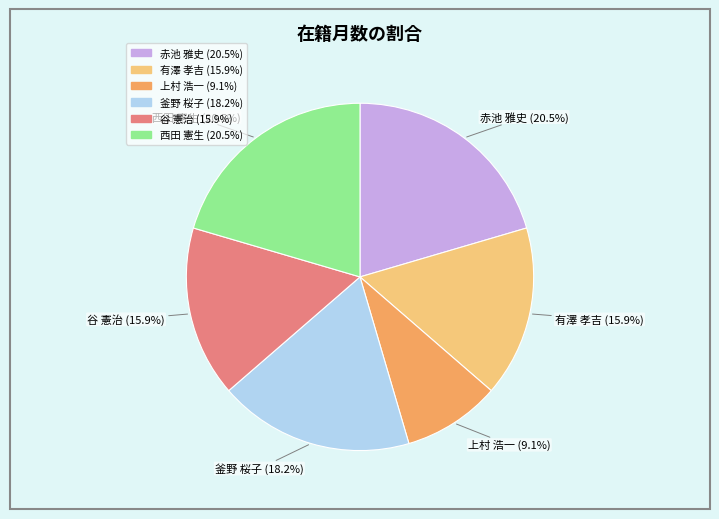

Does 谷 憲治 represent more than half of the total?

No